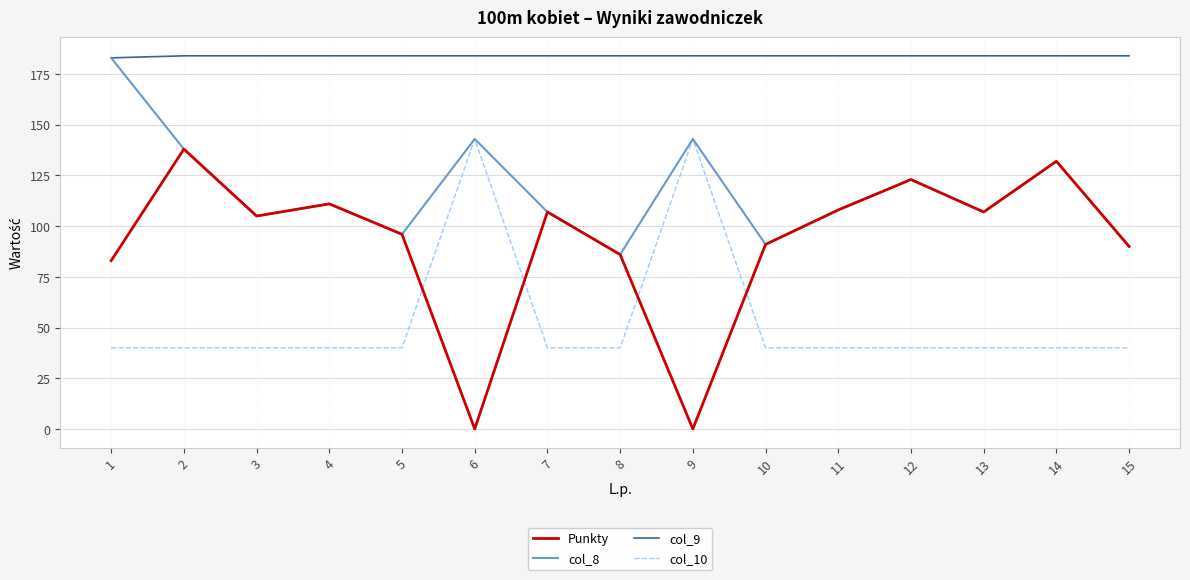

Reading left to right, list all the values displayed in this chart.

Punkty: 83	138	105	111	96	0	107	86	0	91	108	123	107	132	90
col_8: 183	138	105	111	96	143	107	86	143	91	108	123	107	132	90
col_9: 183	184	184	184	184	184	184	184	184	184	184	184	184	184	184
col_10: 40	40	40	40	40	143	40	40	143	40	40	40	40	40	40